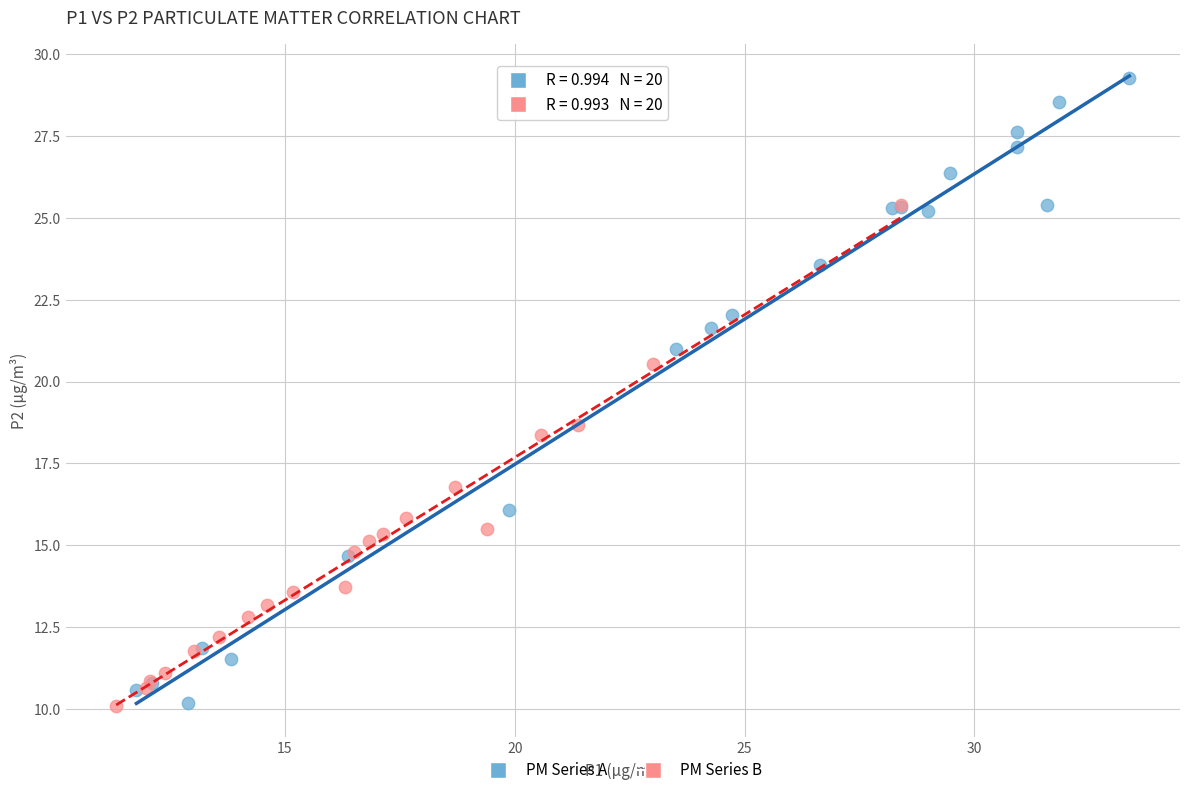

Which series has the widest spread of Y values?

PM Series A